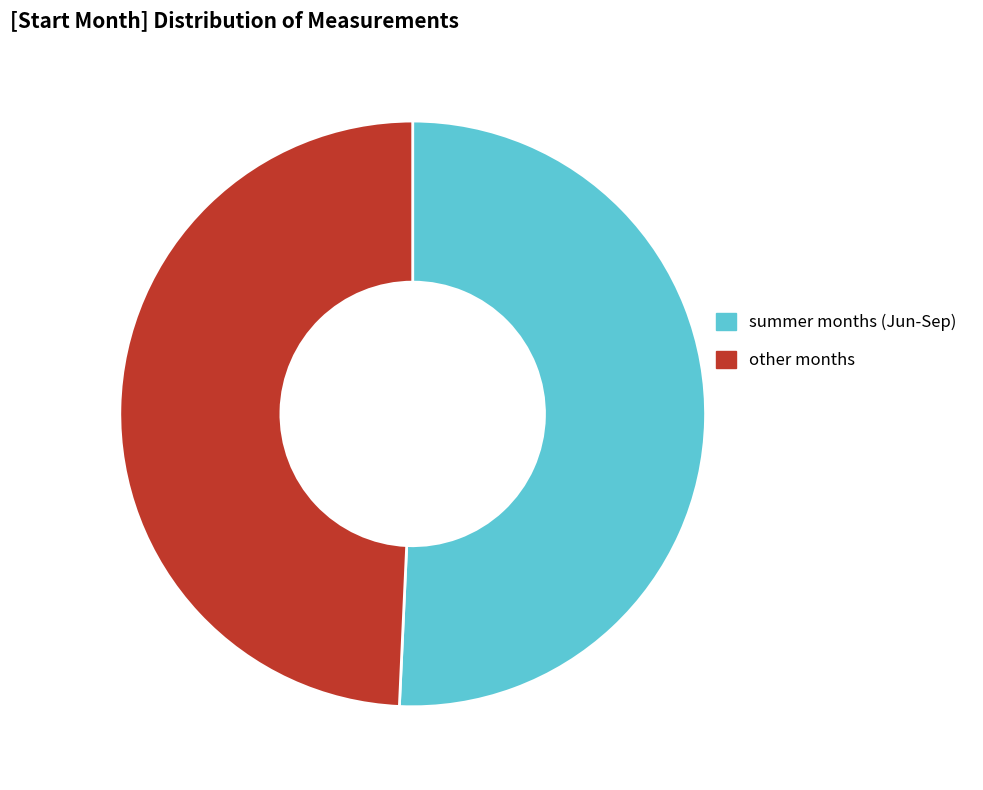

Is the sum of summer months (Jun-Sep) and other months greater than half?

Yes